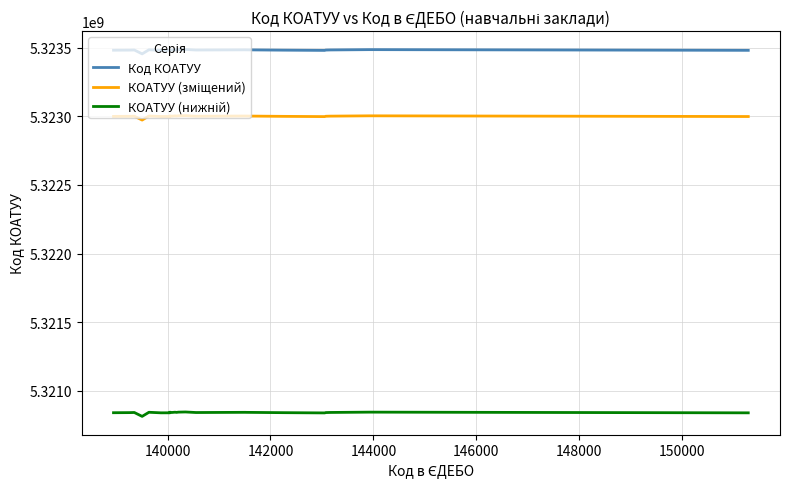

What is the minimum value shown in the chart?

5320813372.5